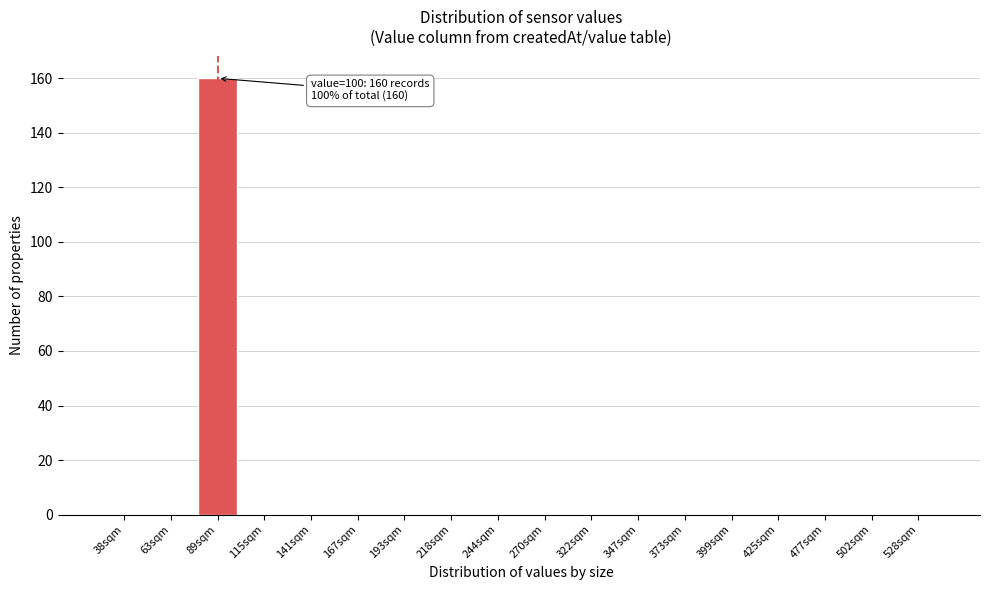

Reading right to left, list all the values displayed in this chart.

528sqm=0	502sqm=0	477sqm=0	425sqm=0	399sqm=0	373sqm=0	347sqm=0	322sqm=0	270sqm=0	244sqm=0	218sqm=0	193sqm=0	167sqm=0	141sqm=0	115sqm=0	89sqm=160	63sqm=0	38sqm=0